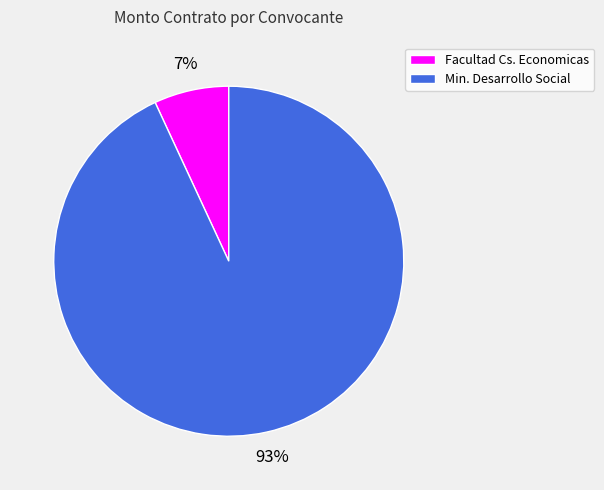

To the nearest percent, what percentage of the pie is Min. Desarrollo Social?

93%